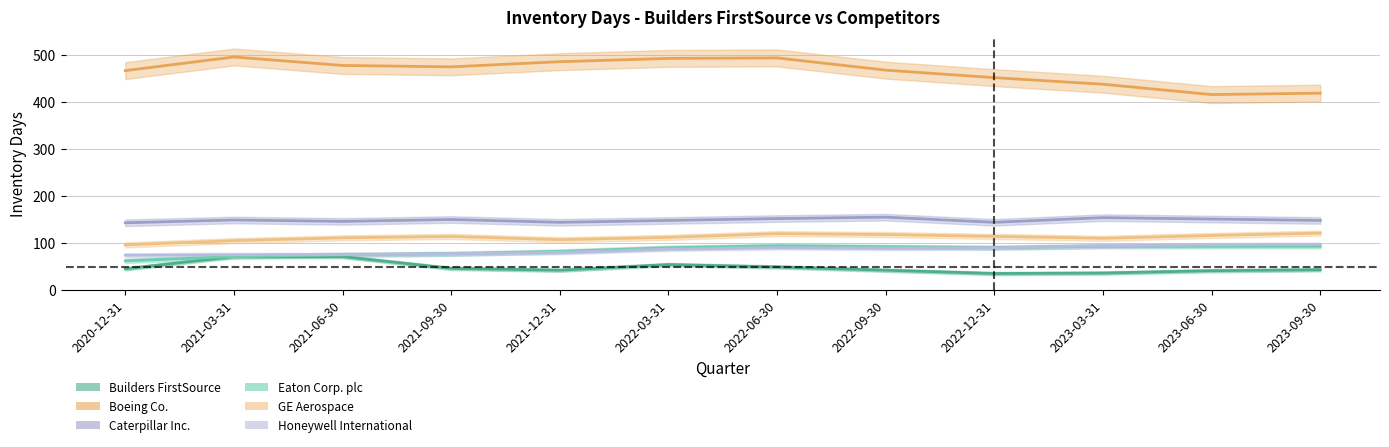

What is the value of the Eaton Corp. plc point at the 11th from the left?

93